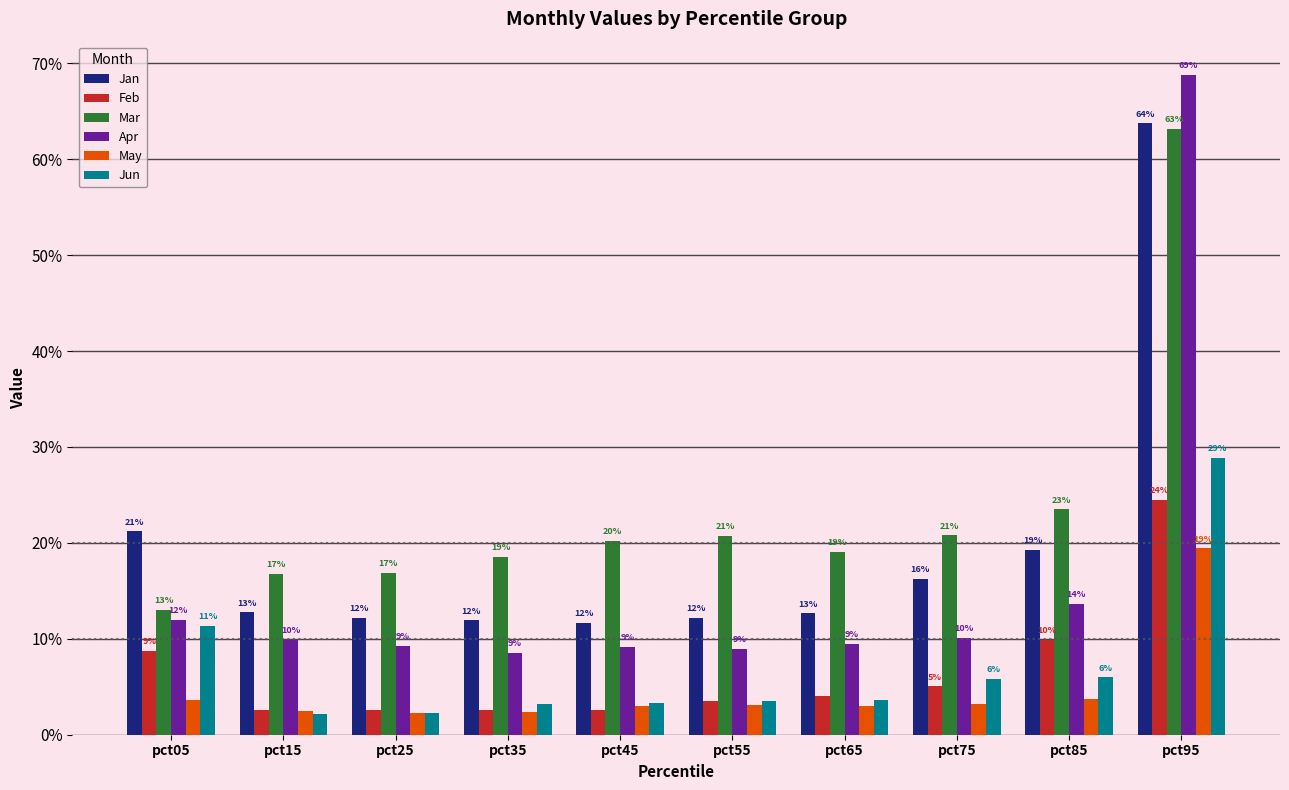

What are all the series names shown in the legend?

Jan, Feb, Mar, Apr, May, Jun